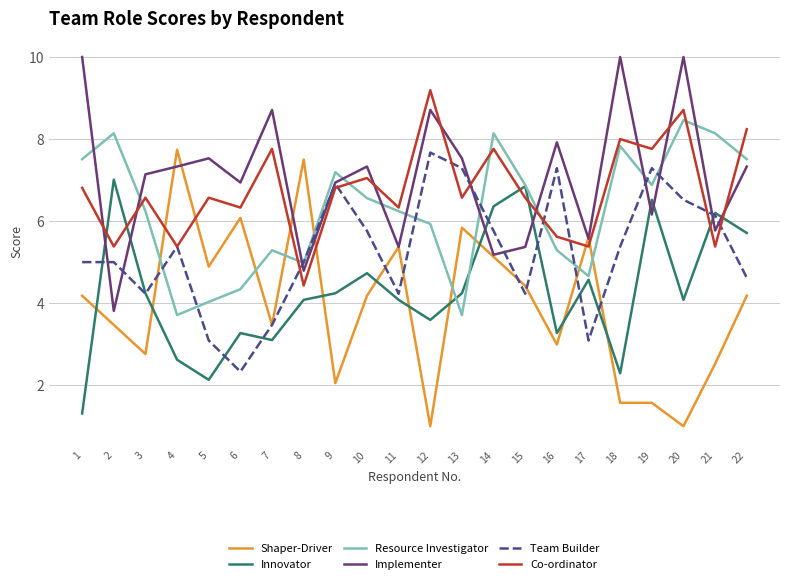

What is the lowest value of the Shaper-Driver series?

1.0